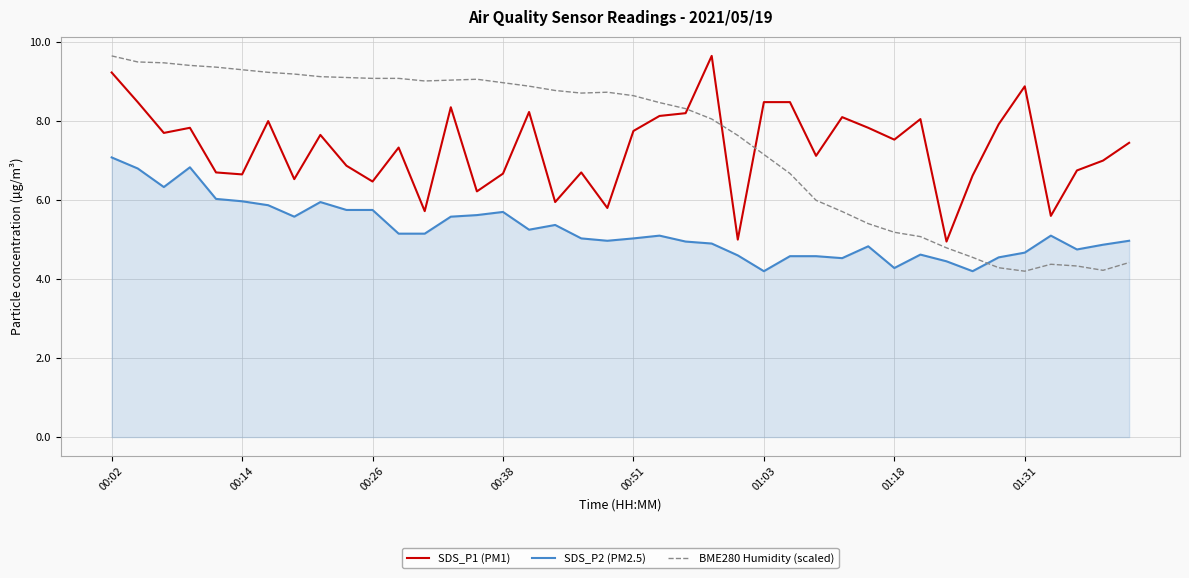

What is the lowest value of the SDS_P2 (PM2.5) series?

4.2